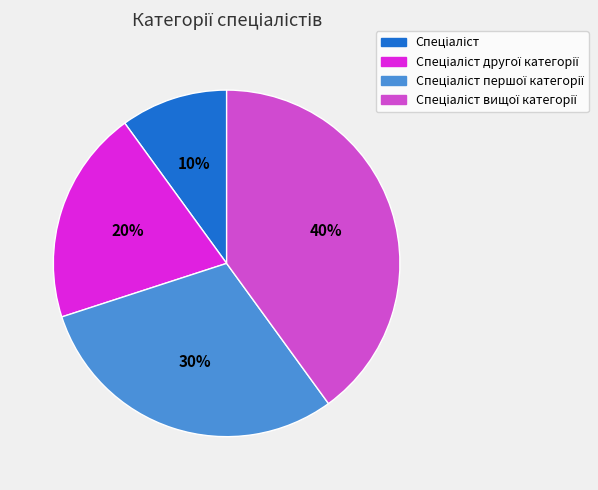

To the nearest percent, what is the average slice percentage?

25%